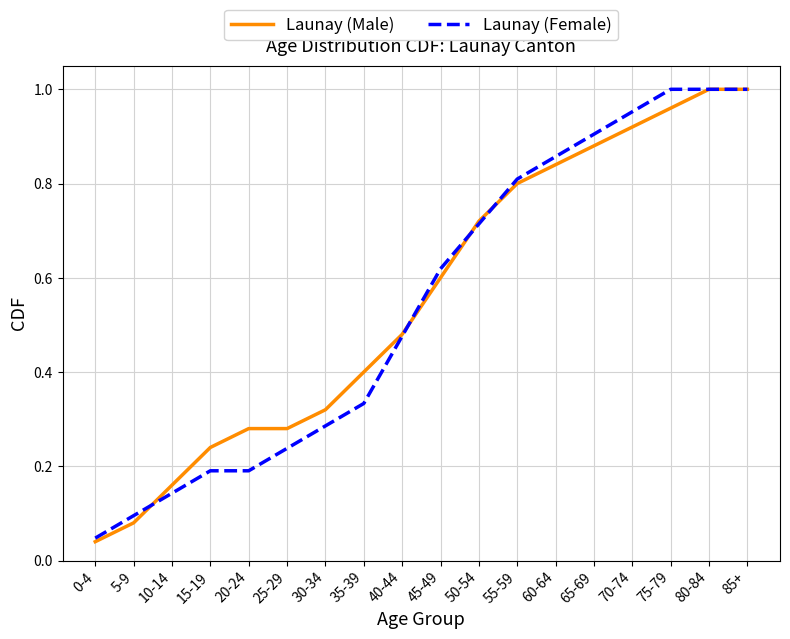

What is the total value across all series at 70-74?

1.9